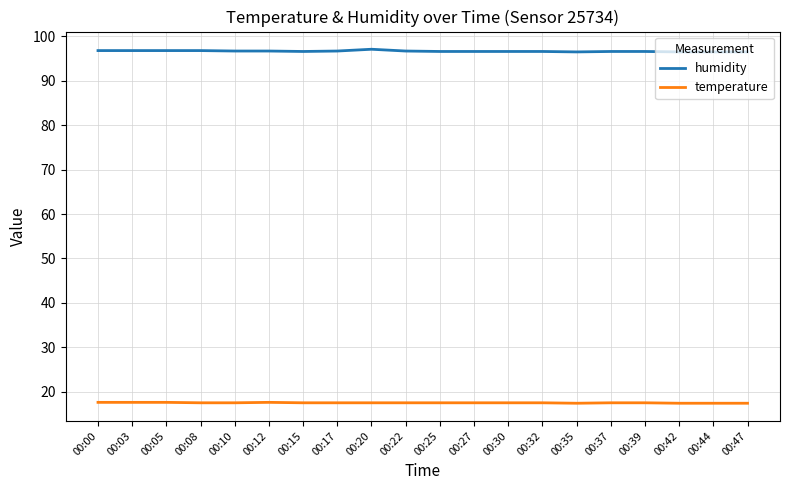

What value does the temperature series have at 00:35?

17.4